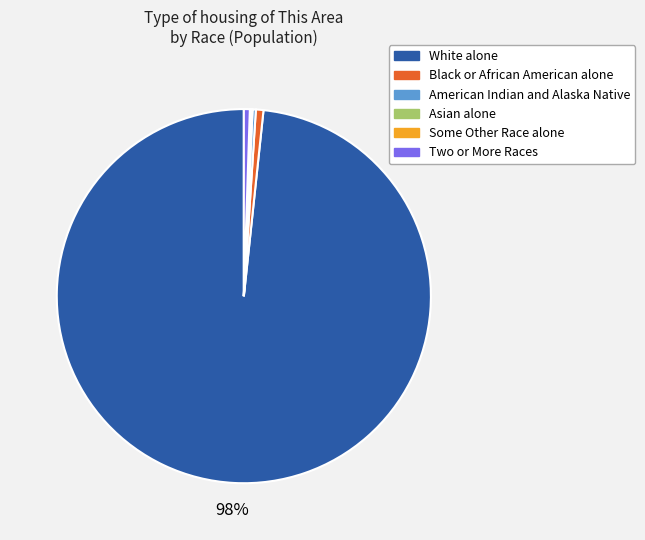

The Black or African American alone slice represents 11% of the pie. True or false?

False